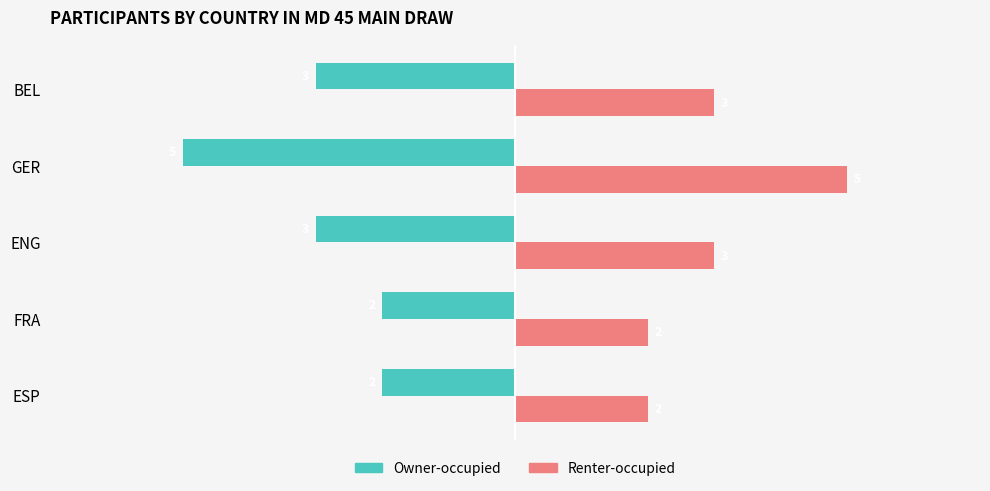

True or false: Owner-occupied has a value of -5 at BEL.

False